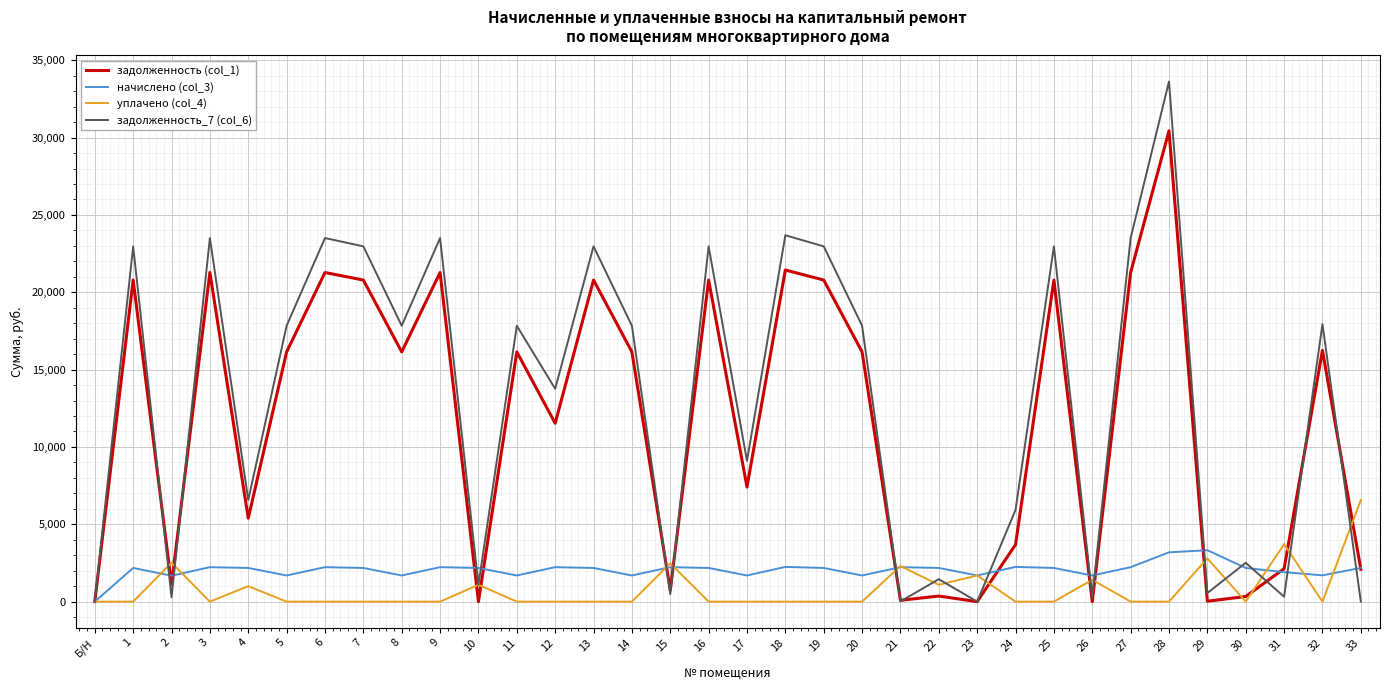

Where is the first local maximum for начислено (col_3)?

1